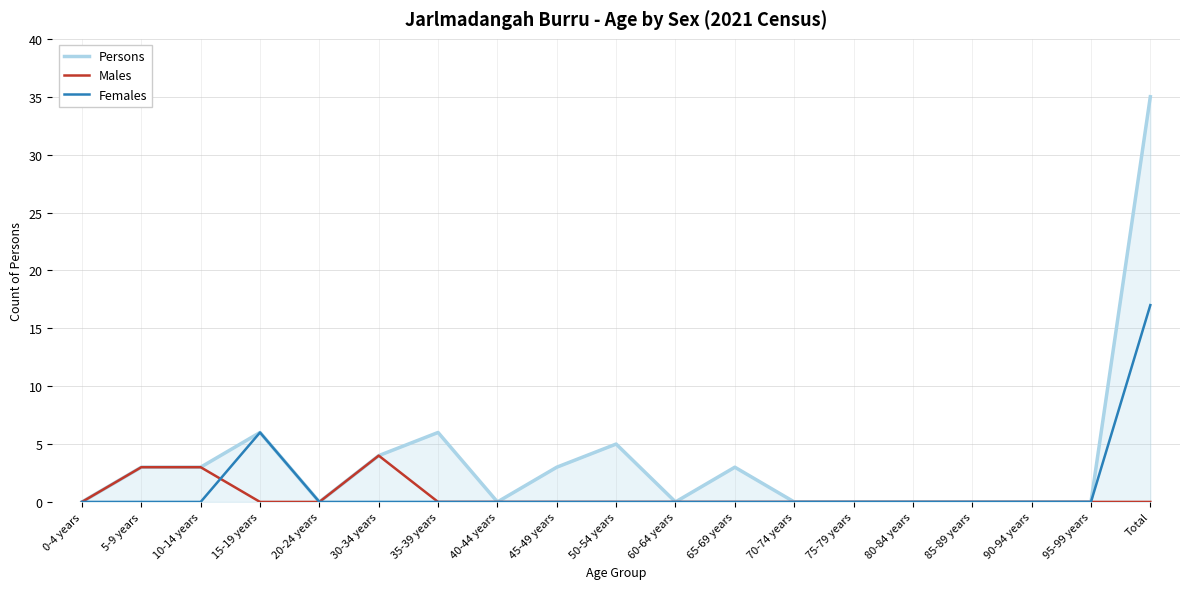

Reading right to left, transcribe all the data shown in this chart.

Persons: Total=35	95-99 years=0	90-94 years=0	85-89 years=0	80-84 years=0	75-79 years=0	70-74 years=0	65-69 years=3	60-64 years=0	50-54 years=5	45-49 years=3	40-44 years=0	35-39 years=6	30-34 years=4	20-24 years=0	15-19 years=6	10-14 years=3	5-9 years=3	0-4 years=0
Males: Total=0	95-99 years=0	90-94 years=0	85-89 years=0	80-84 years=0	75-79 years=0	70-74 years=0	65-69 years=0	60-64 years=0	50-54 years=0	45-49 years=0	40-44 years=0	35-39 years=0	30-34 years=4	20-24 years=0	15-19 years=0	10-14 years=3	5-9 years=3	0-4 years=0
Females: Total=17	95-99 years=0	90-94 years=0	85-89 years=0	80-84 years=0	75-79 years=0	70-74 years=0	65-69 years=0	60-64 years=0	50-54 years=0	45-49 years=0	40-44 years=0	35-39 years=0	30-34 years=0	20-24 years=0	15-19 years=6	10-14 years=0	5-9 years=0	0-4 years=0